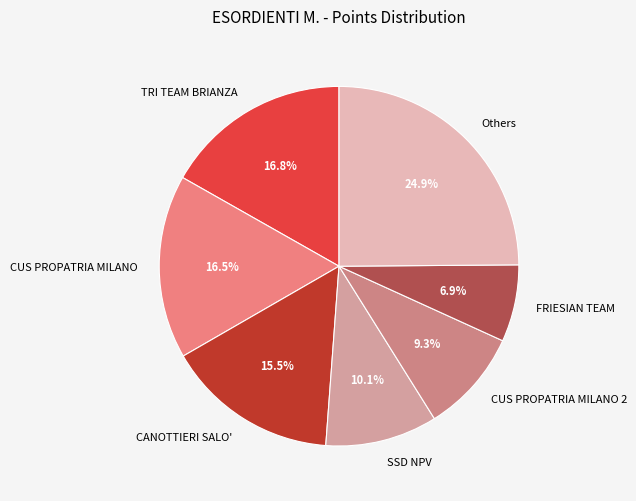

Which has a higher value, CUS PROPATRIA MILANO or CANOTTIERI SALO'?

CUS PROPATRIA MILANO